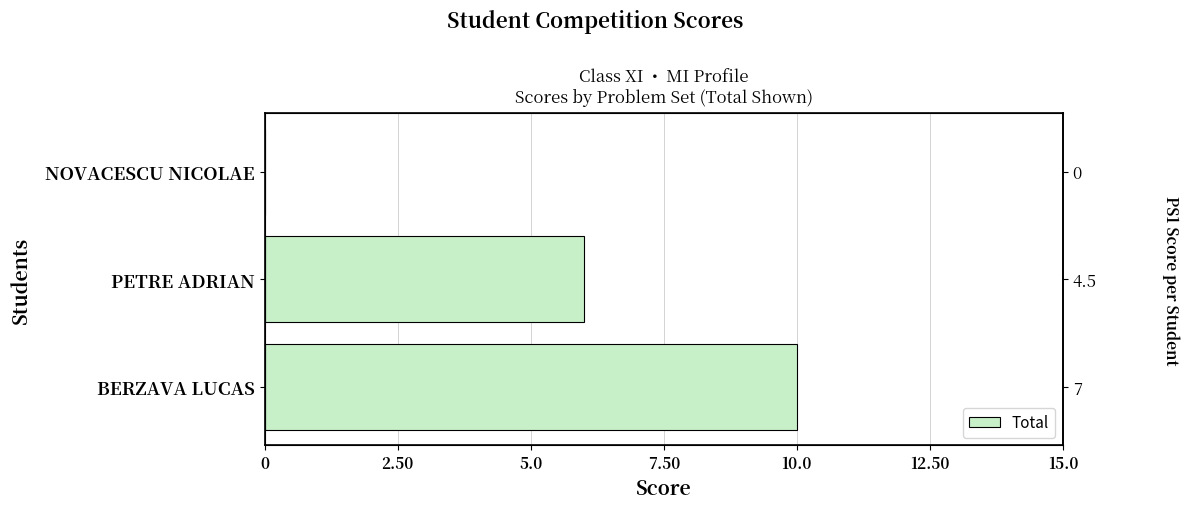

The value at BERZAVA LUCAS is 10. True or false?

True